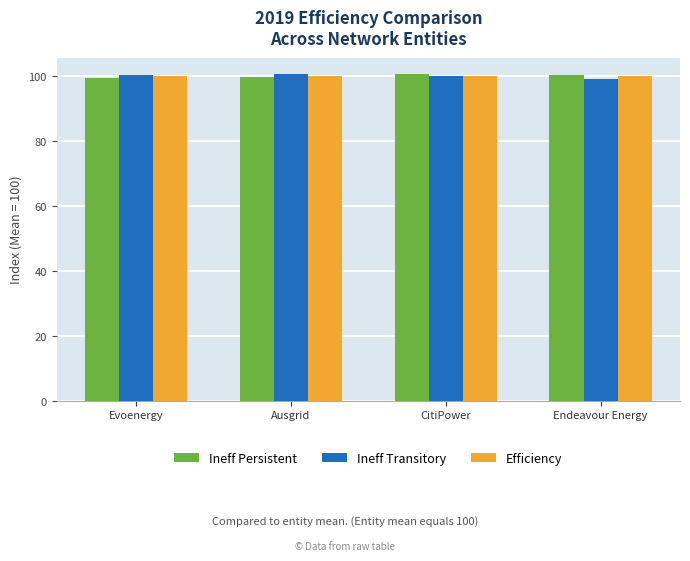

The value of Ineff Transitory at Evoenergy is 100.3. True or false?

True